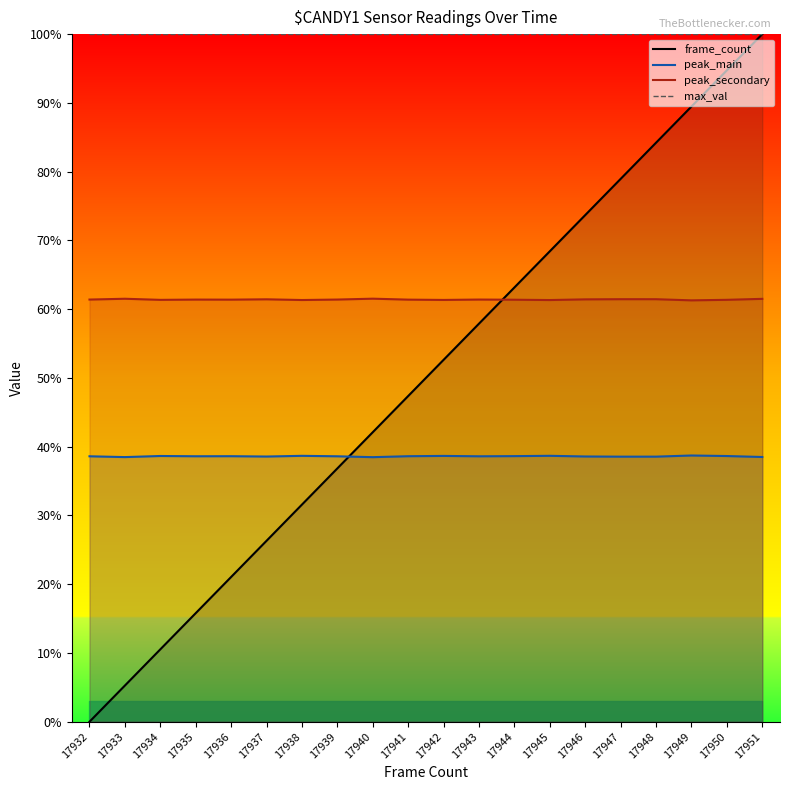

At which category is the sum across all series the highest?

17951